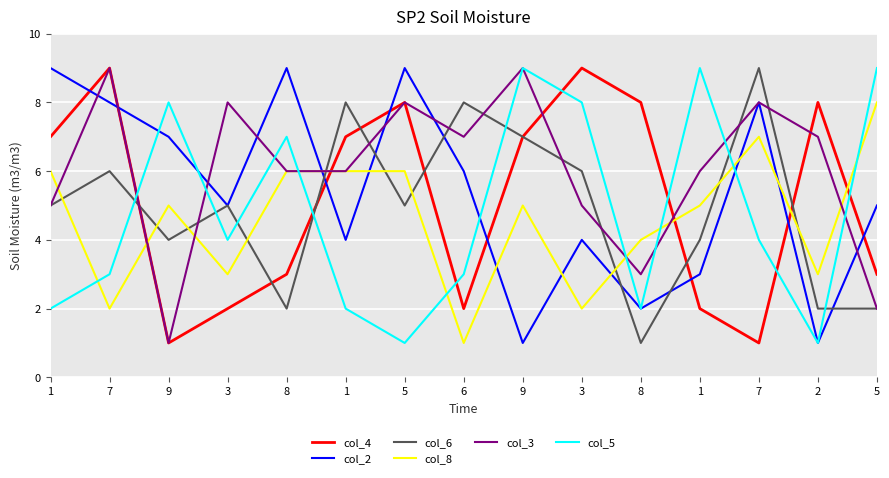

At which label is col_5 closest to 5?

3